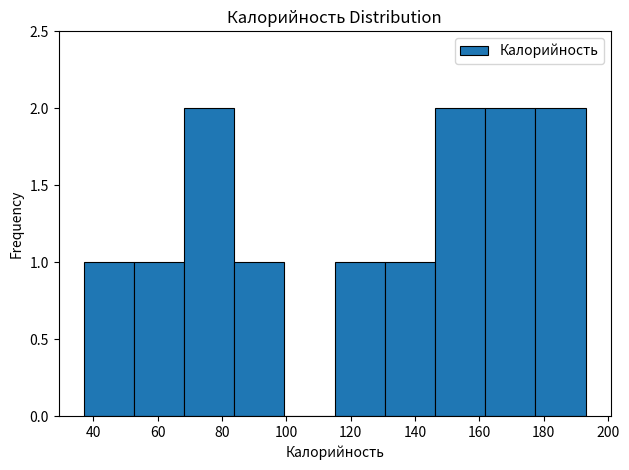

Reading left to right, transcribe this chart: for each bar, give the range it covers on the x-axis and its height. Neither the bar edges nor the heights are printed on the chart, so give them approximately, as read against the axes.

37.0 to 52.6: 1
52.6 to 68.2: 1
68.2 to 83.8: 2
83.8 to 99.4: 1
99.4 to 115.0: 0
115.0 to 130.6: 1
130.6 to 146.2: 1
146.2 to 161.8: 2
161.8 to 177.4: 2
177.4 to 193.0: 2